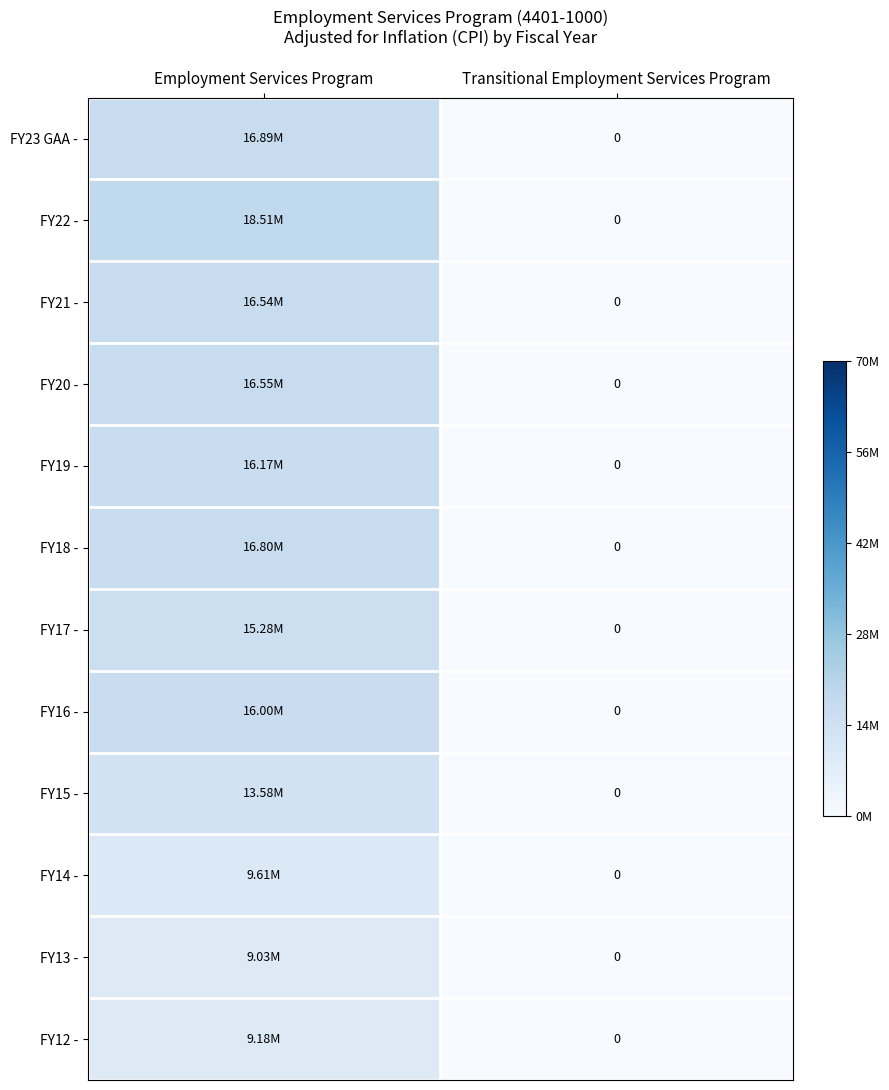

Between Employment Services Program and Transitional Employment Services Program, which is larger?

Employment Services Program